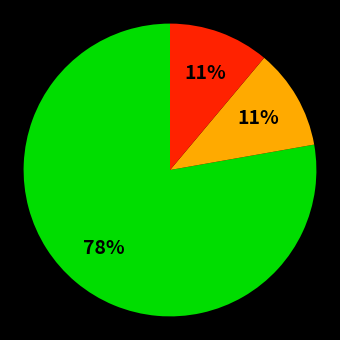

To the nearest percent, what is the average slice percentage?

33%